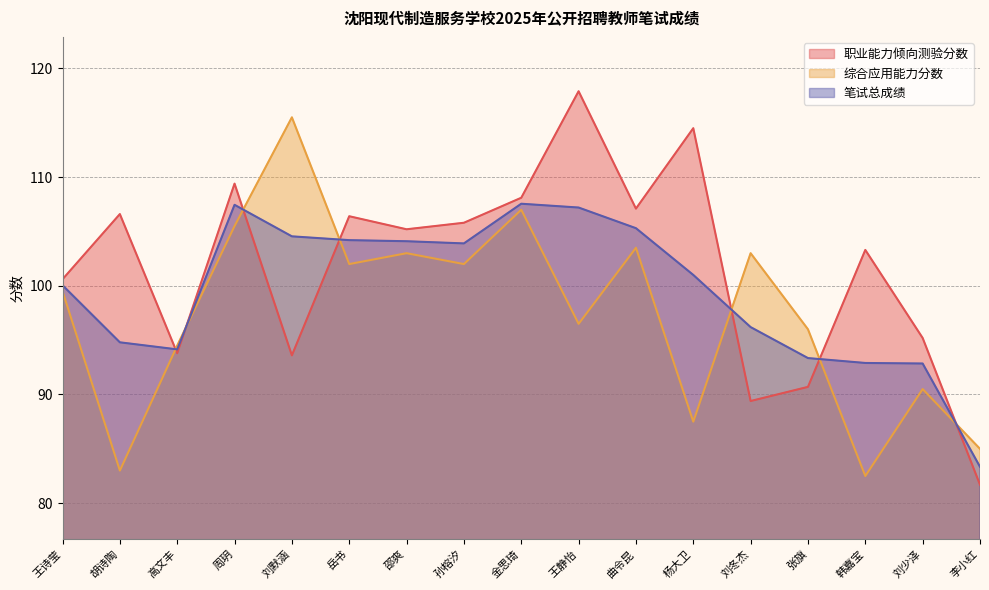

What is the spread (max minus min) of values at 金思琦?

1.1